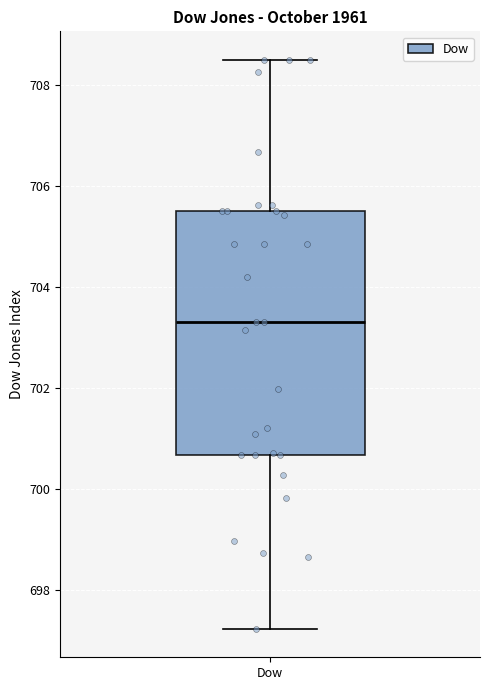

Transcribe this box plot: give where the median line is, the range the box spans, and where the two whiskers end, as read against the y-axis. The values are not printed on the chart, so give them approximately, as read against the axis.

median 703.4, box 700.6 to 705.6, whiskers 697.2 to 708.4